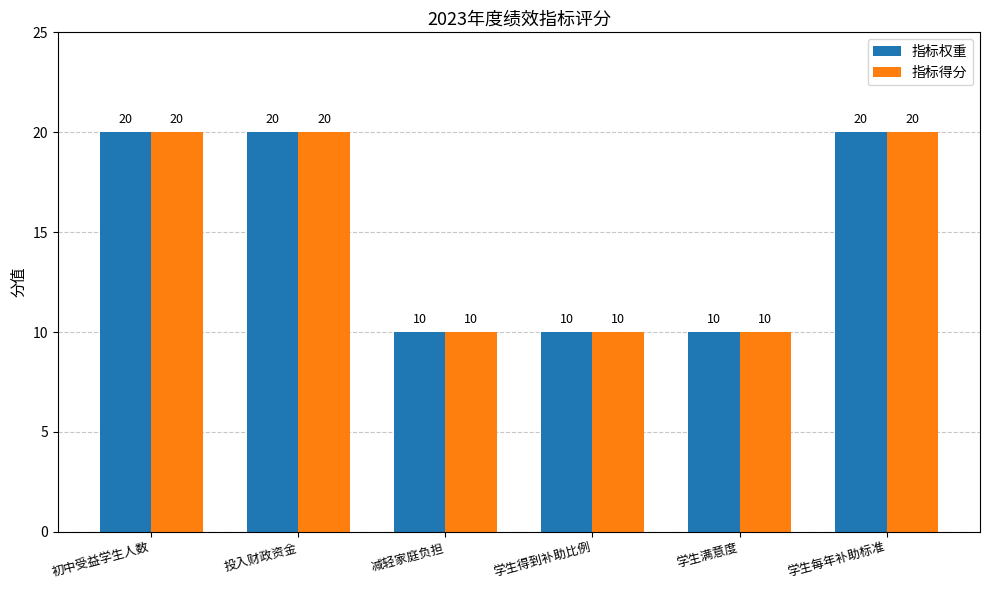

How many 指标权重 values are between 10 and 20?

6